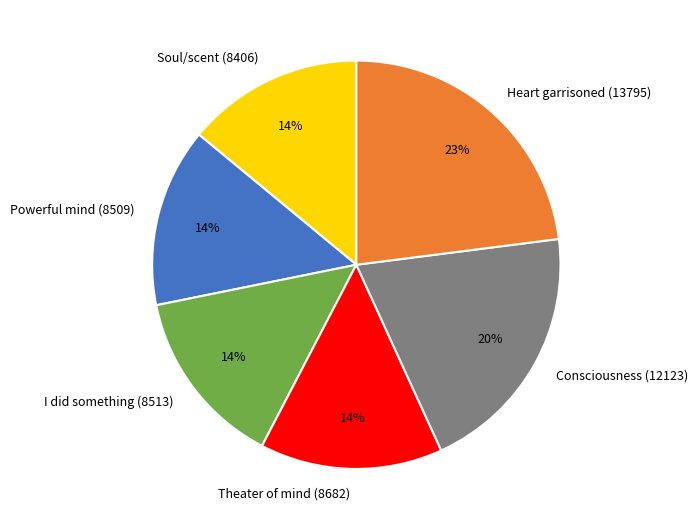

Is Theater of mind (8682) the majority of the pie?

No